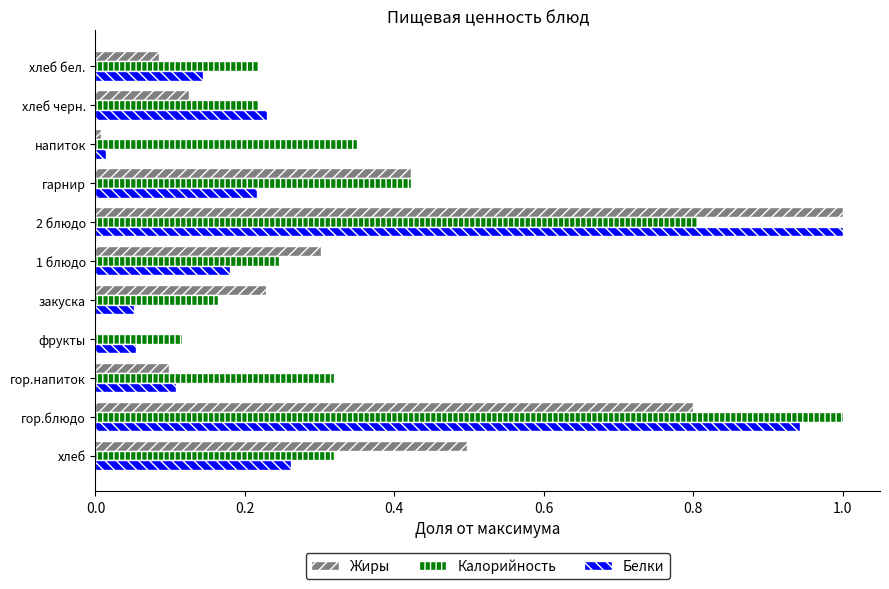

What is the sum of all Белки values?

3.2